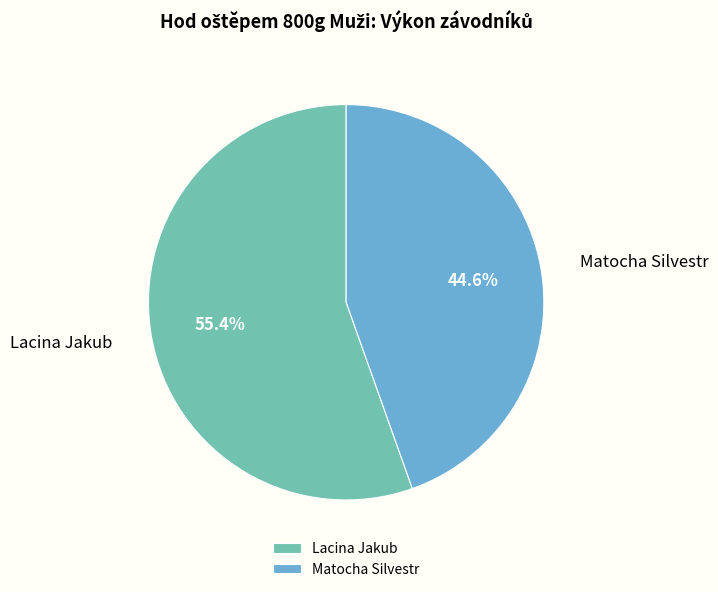

What is the largest slice in the pie chart?

Lacina Jakub